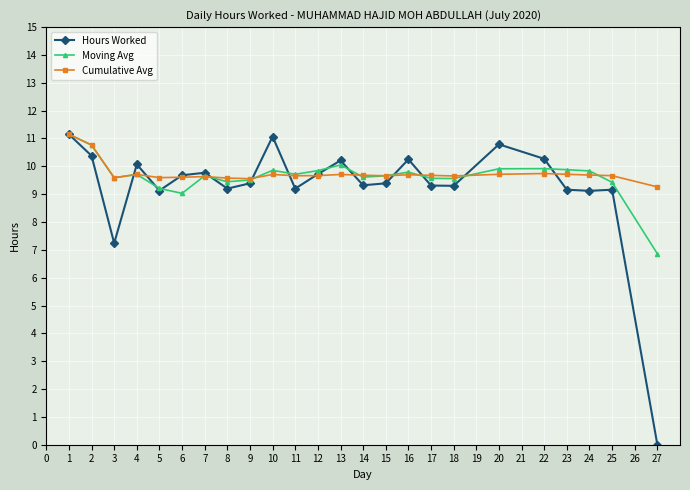

Does the chart display data point markers on the line(s)?

Yes